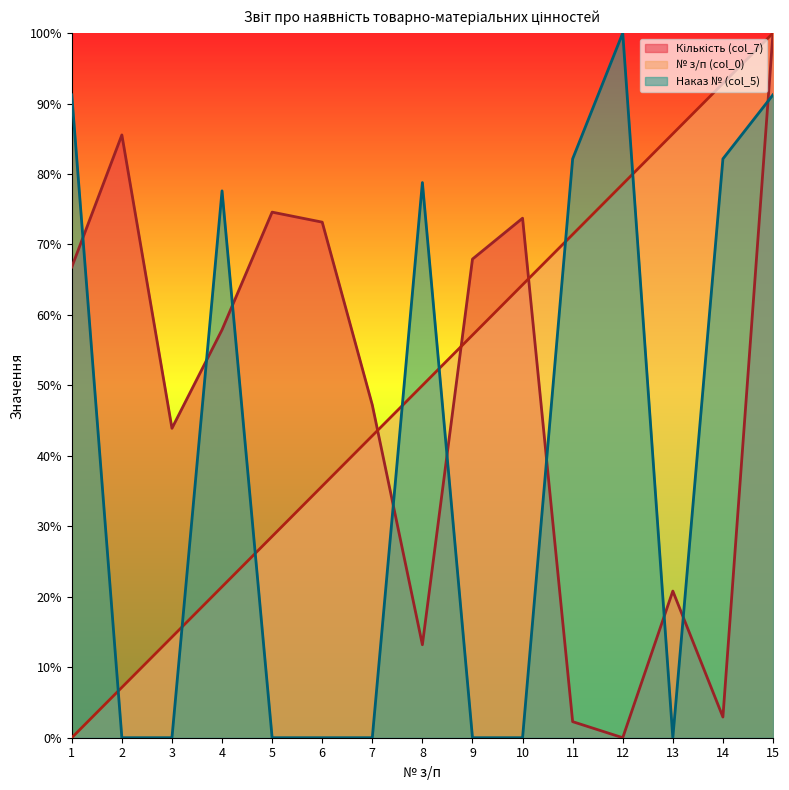

What is the sum of all № з/п (col_0) values?

7.5